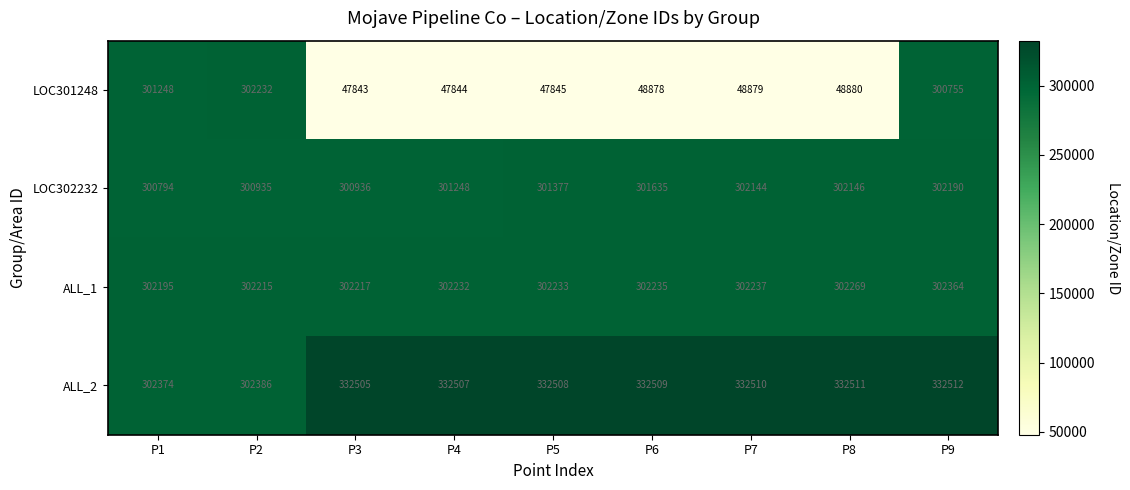

What is the total value across all series at P4?

983831